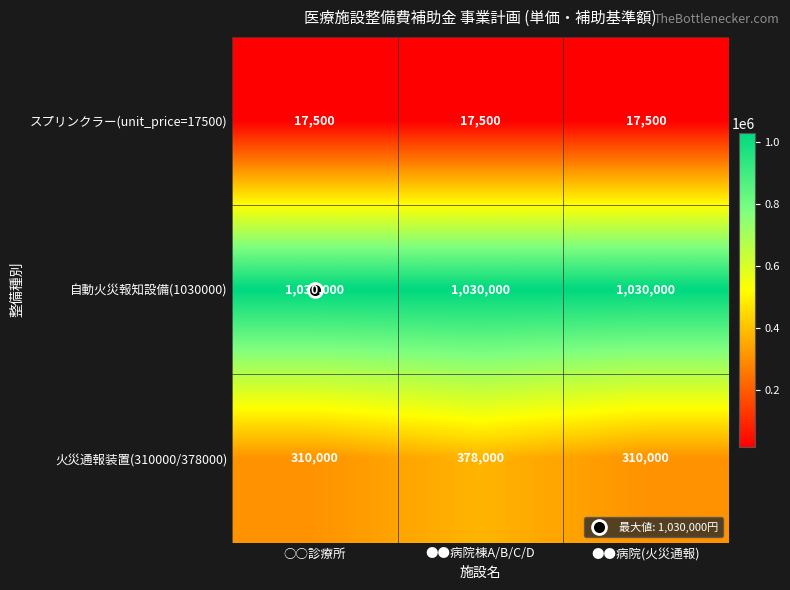

What is the maximum value for 自動火災報知設備(1030000)?

1030000